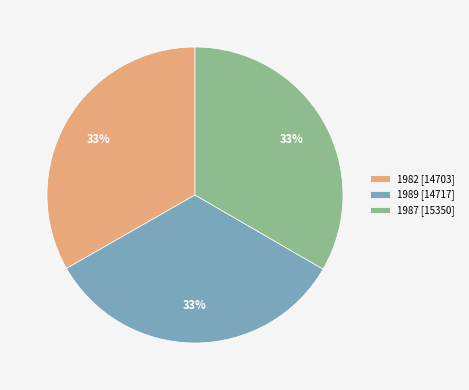

To the nearest percent, what percentage of the pie is 1982 [14703]?

33%